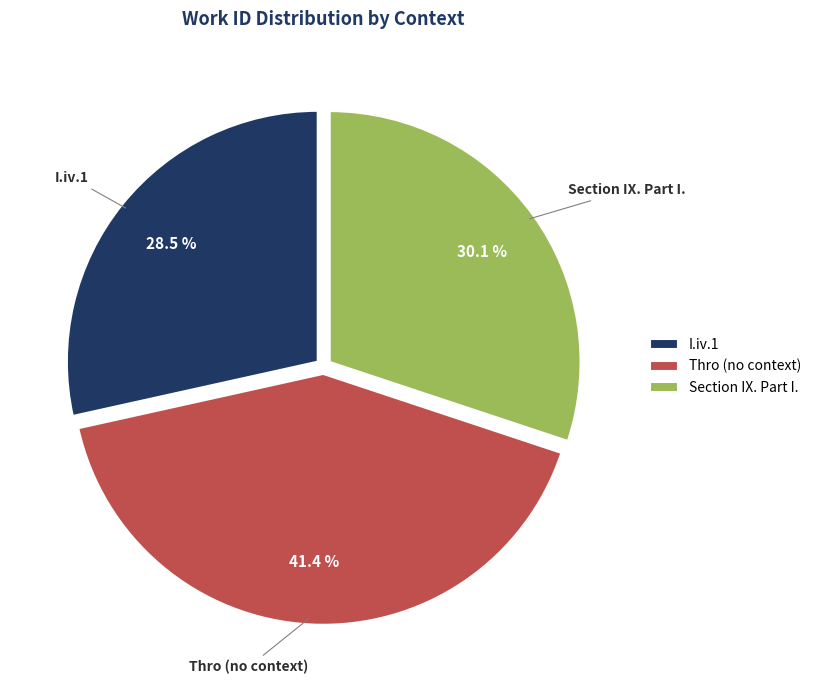

Does any single category account for the majority?

No